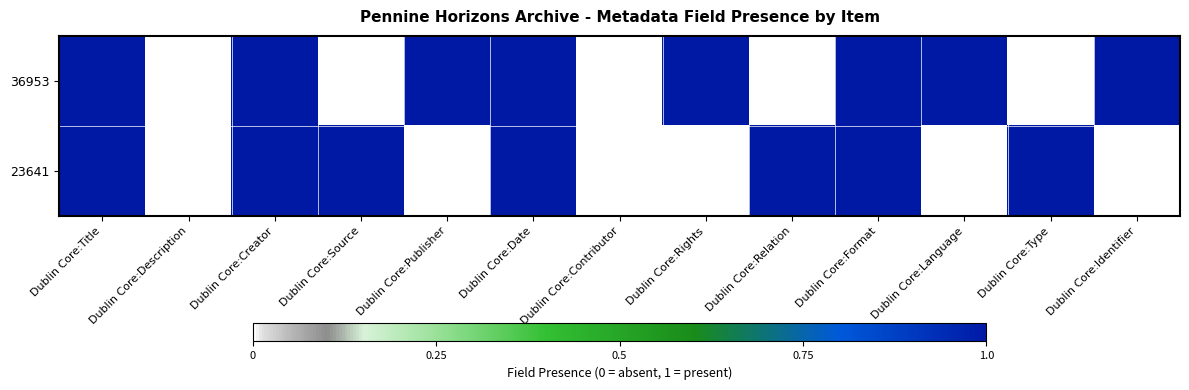

At which category is the sum across all series the highest?

Dublin Core:Title